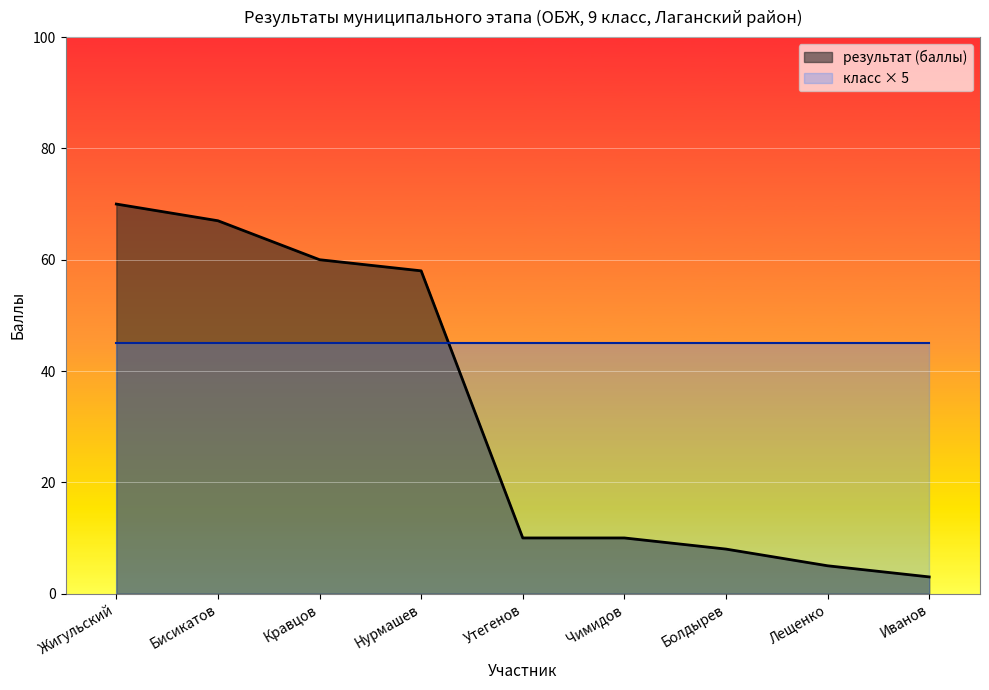

List the labels in order of value, largest first.

Жигульский, Бисикатов, Кравцов, Нурмашев, Утегенов, Чимидов, Болдырев, Лещенко, Иванов